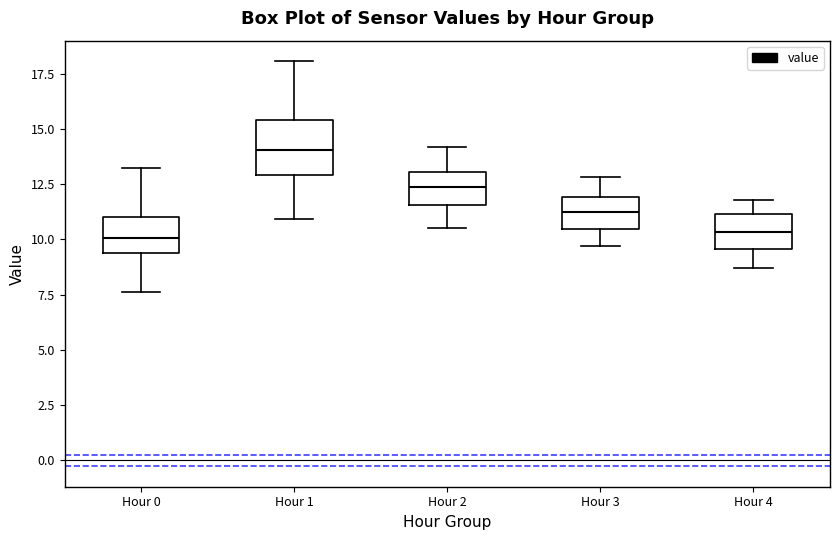

Comparing the boxes themselves (not the whiskers), which one is the tallest?

Hour 1